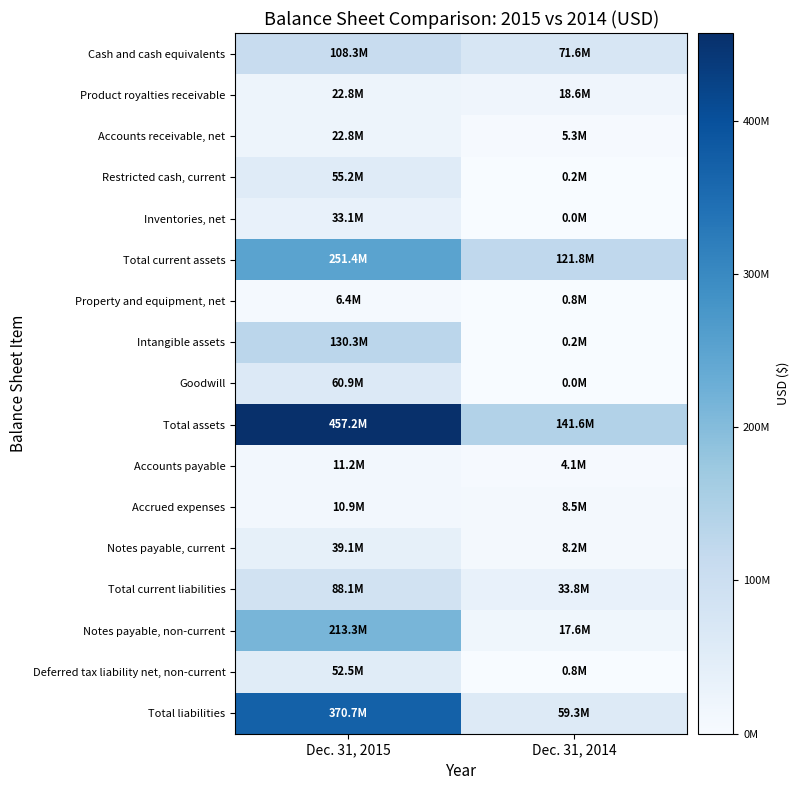

Reading left to right, list all the values displayed in this chart.

Cash and cash equivalents: Dec. 31, 2015=108284000	Dec. 31, 2014=71622000
Product royalties receivable: Dec. 31, 2015=22792000	Dec. 31, 2014=18576000
Accounts receivable, net: Dec. 31, 2015=22759000	Dec. 31, 2014=5338000
Restricted cash, current: Dec. 31, 2015=55218000	Dec. 31, 2014=213000
Inventories, net: Dec. 31, 2015=33121000	Dec. 31, 2014=0
Total current assets: Dec. 31, 2015=251360000	Dec. 31, 2014=121848000
Property and equipment, net: Dec. 31, 2015=6393000	Dec. 31, 2014=763000
Intangible assets: Dec. 31, 2015=130315000	Dec. 31, 2014=151000
Goodwill: Dec. 31, 2015=60937000	Dec. 31, 2014=0
Total assets: Dec. 31, 2015=457181000	Dec. 31, 2014=141574000
Accounts payable: Dec. 31, 2015=11213000	Dec. 31, 2014=4143000
Accrued expenses: Dec. 31, 2015=10886000	Dec. 31, 2014=8467000
Notes payable, current: Dec. 31, 2015=39083000	Dec. 31, 2014=8240000
Total current liabilities: Dec. 31, 2015=88127000	Dec. 31, 2014=33810000
Notes payable, non-current: Dec. 31, 2015=213277000	Dec. 31, 2014=17578000
Deferred tax liability net, non-current: Dec. 31, 2015=52497000	Dec. 31, 2014=820000
Total liabilities: Dec. 31, 2015=370732000	Dec. 31, 2014=59262000